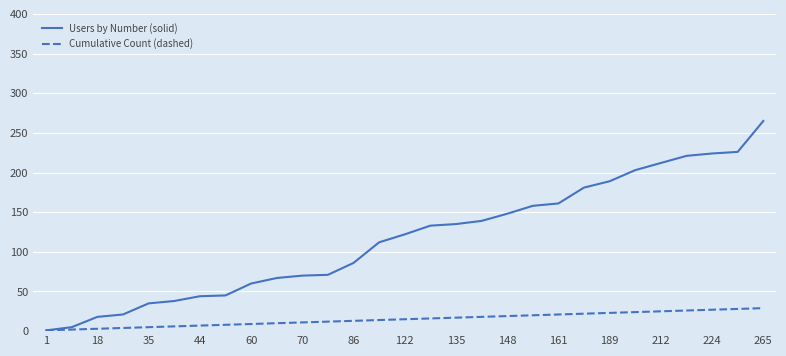

What is the maximum value for Users by Number (solid)?

265